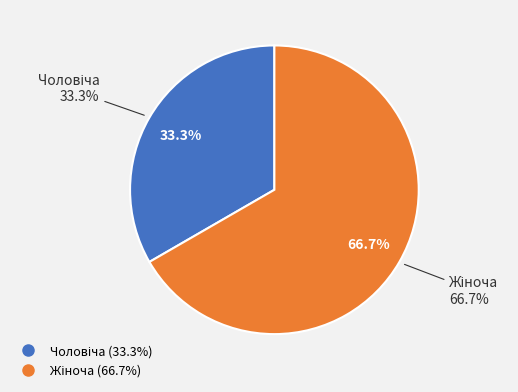

What is the ratio of the value at Чоловіча to the value at Жіноча?

0.5